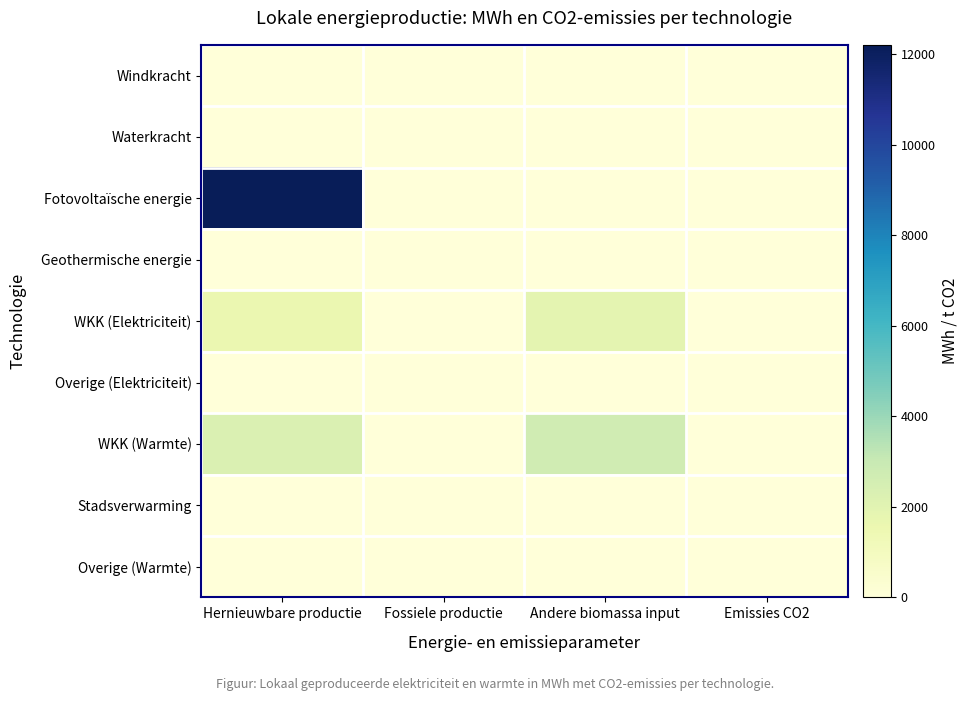

At which category is the sum across all series the highest?

Hernieuwbare productie